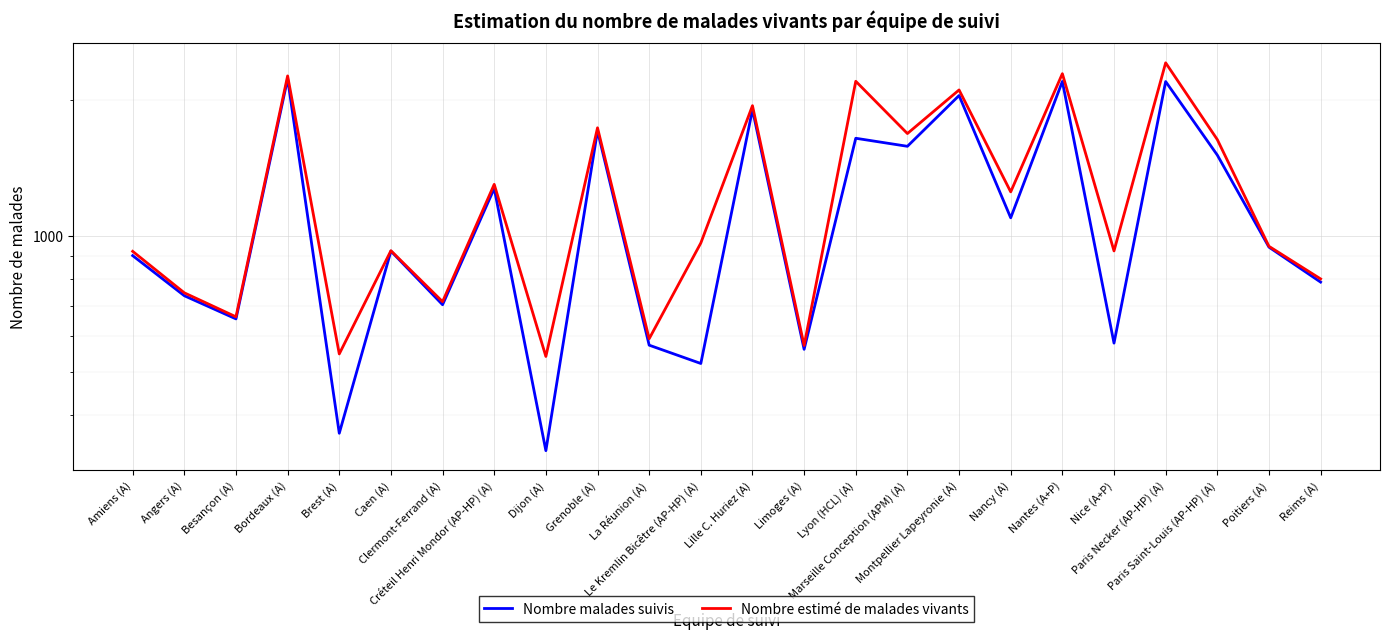

Which label corresponds to the smallest value in the chart?

Dijon (A)